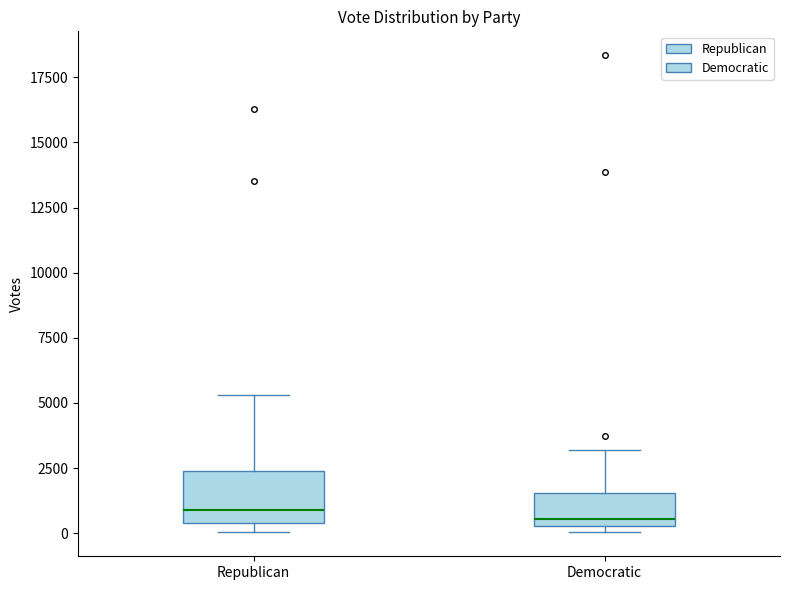

Reading left to right, transcribe this box plot: for each box, give where its median line is, the range the box spans, and where its two whiskers end, as read against the y-axis. The values are not printed on the chart, so give them approximately, as read against the axis.

Republican: median 1000, box 500 to 2500, whiskers 0 to 5500
Democratic: median 500 (just above the box's lower edge), box 500 to 1500, whiskers 0 to 3000